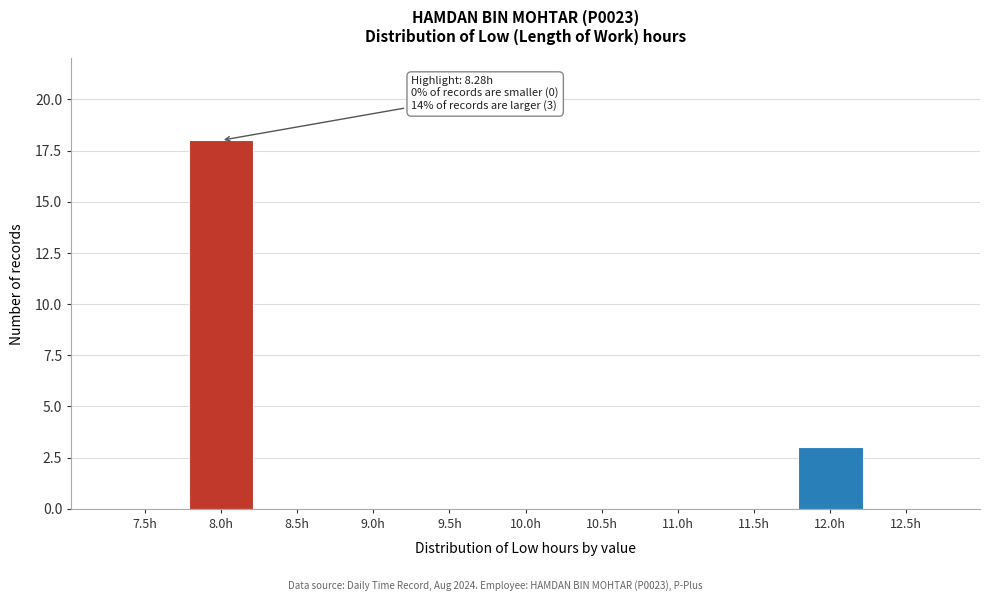

Reading right to left, transcribe all the data shown in this chart.

12.5h=0	12.0h=3	11.5h=0	11.0h=0	10.5h=0	10.0h=0	9.5h=0	9.0h=0	8.5h=0	8.0h=18	7.5h=0